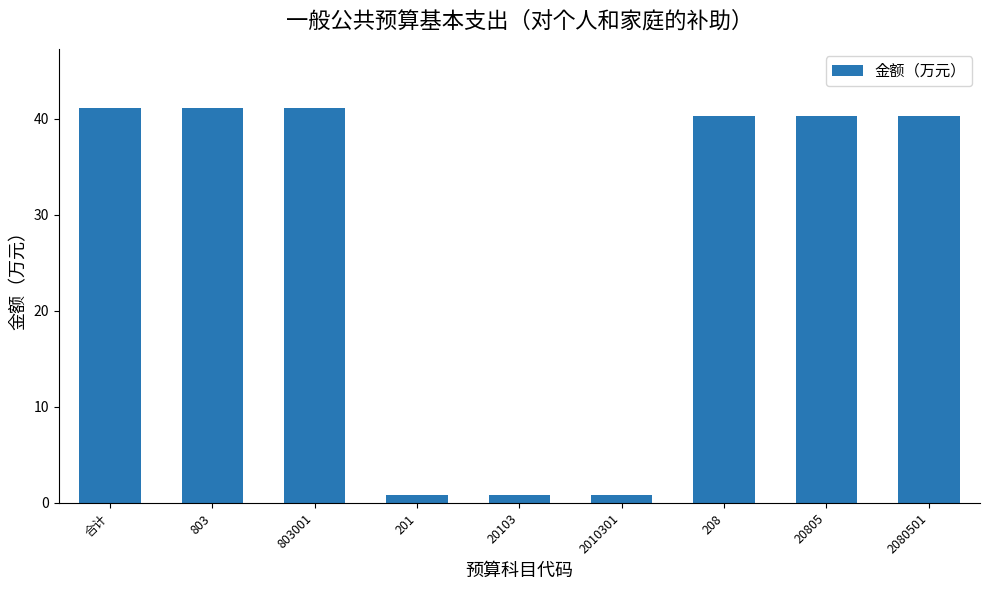

Reading right to left, list all the values displayed in this chart.

40.3	40.3	40.3	0.8	0.8	0.8	41.1	41.1	41.1